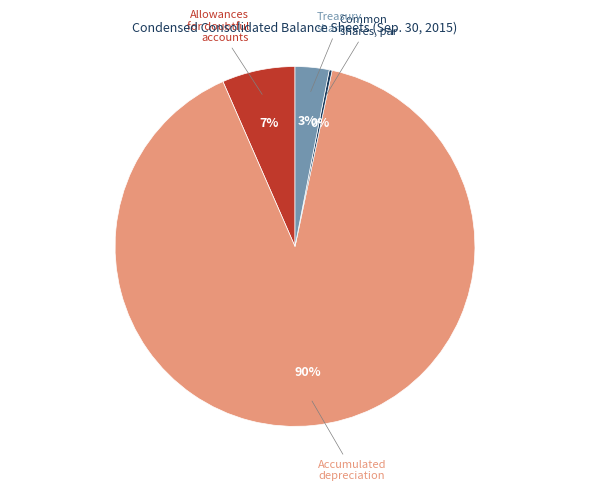

To the nearest percent, what is the average slice percentage?

25%